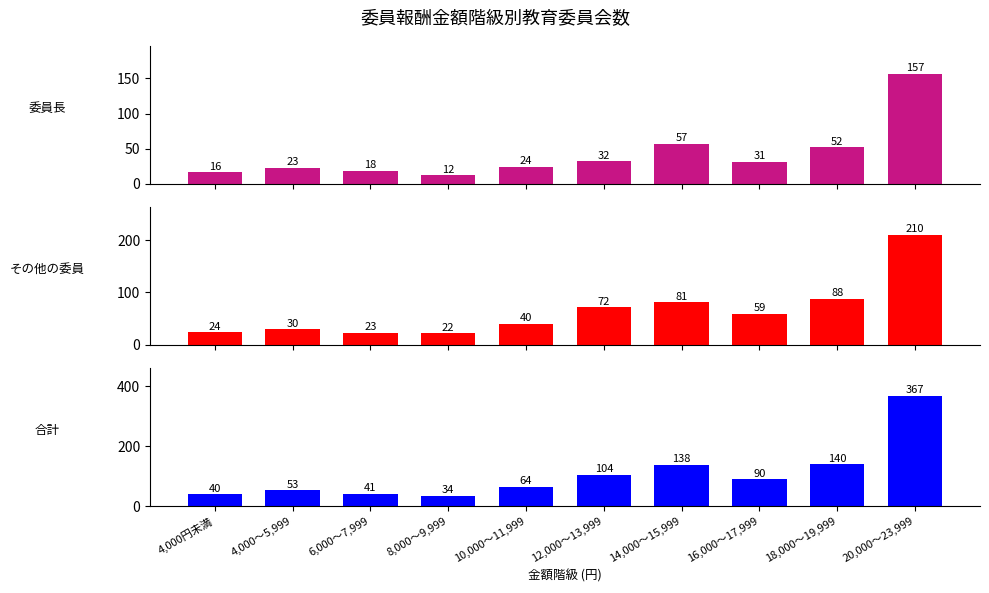

Which series has the largest total across all categories?

合計